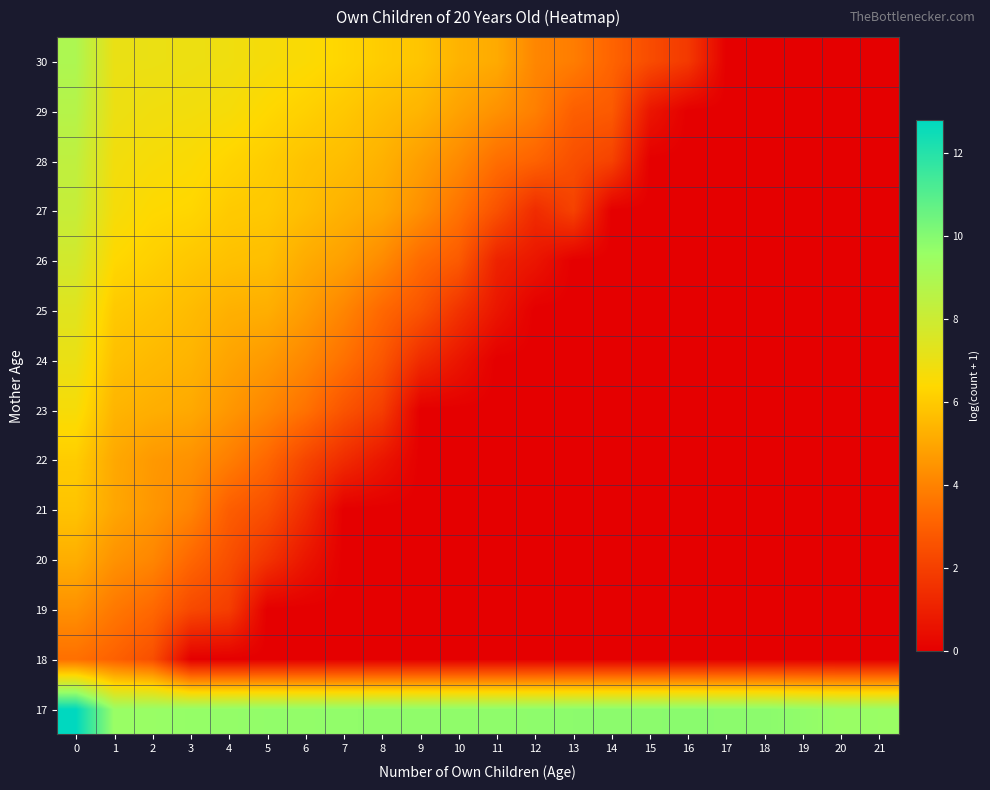

Count the number of categories in the chart.

22